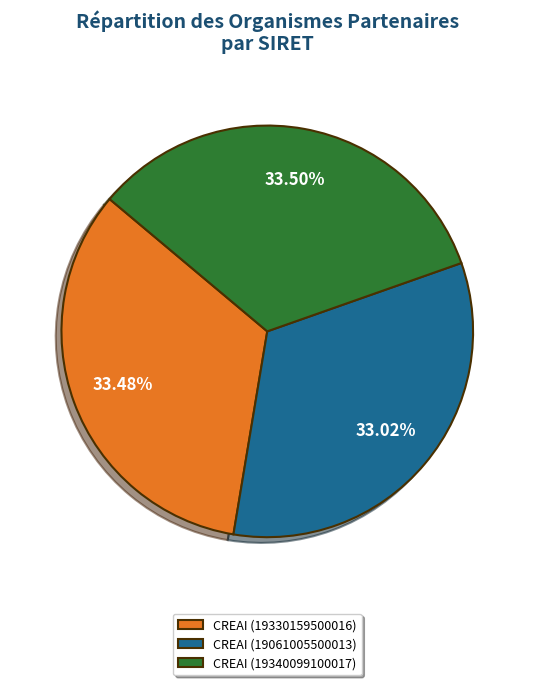

Approximately how many times larger is the value at CREAI (19330159500016) compared to CREAI (19340099100017)?

1.0